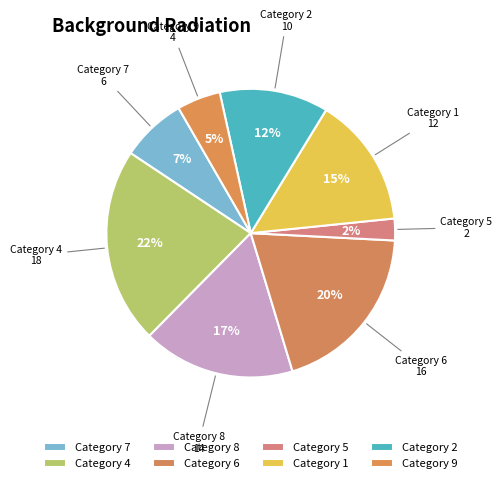

Do Category 7 and Category 2 together represent more than half of the pie?

No